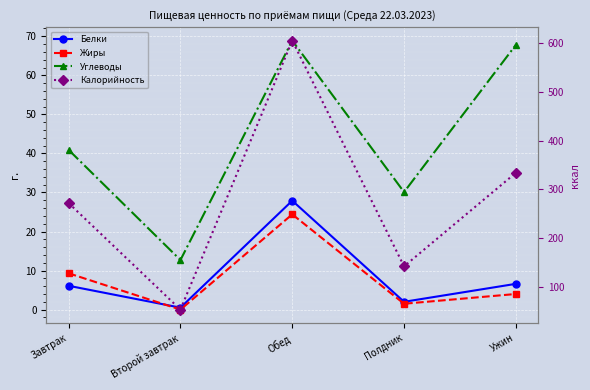

At how many categories does at least one series exceed 263?

3